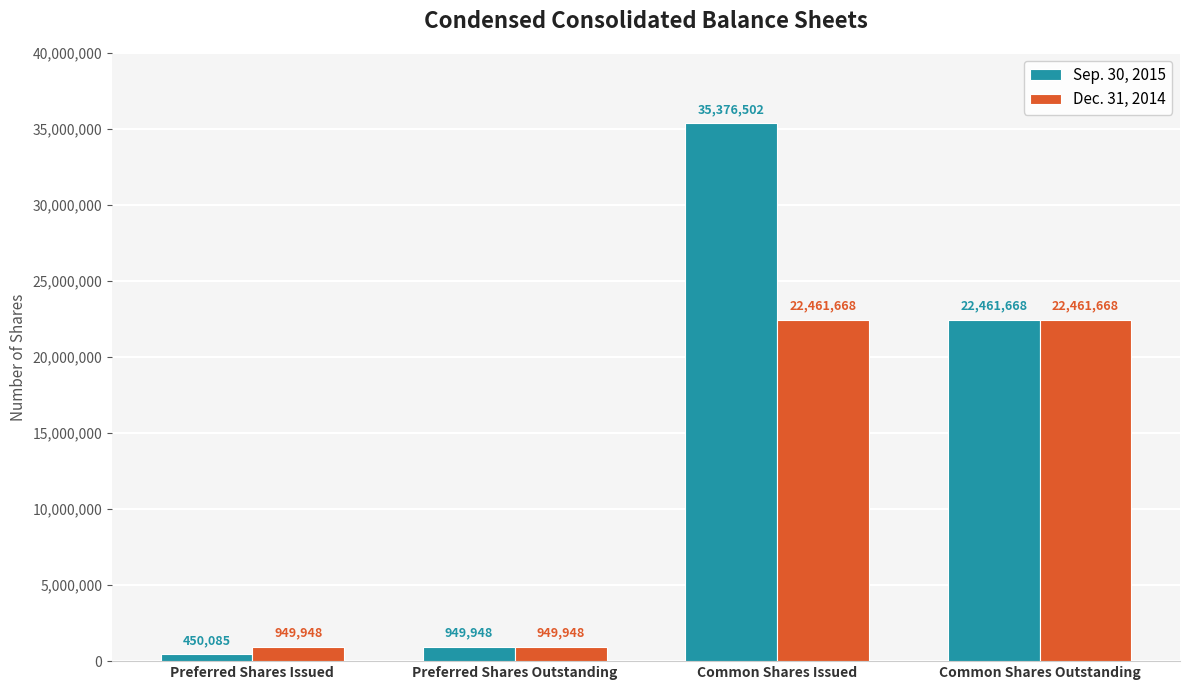

List the series in order of their overall mean, highest first.

Sep. 30, 2015, Dec. 31, 2014